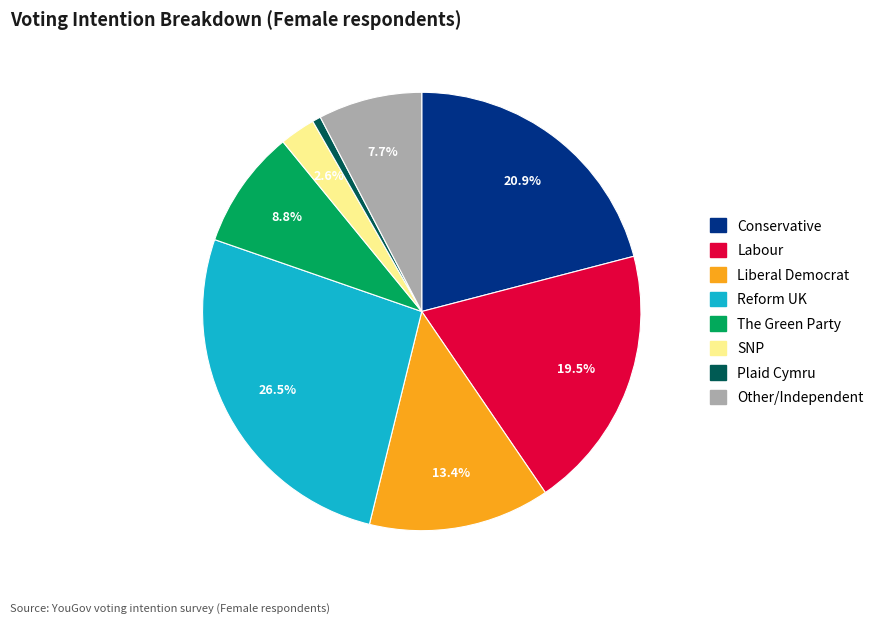

Is there a majority slice in this chart?

No